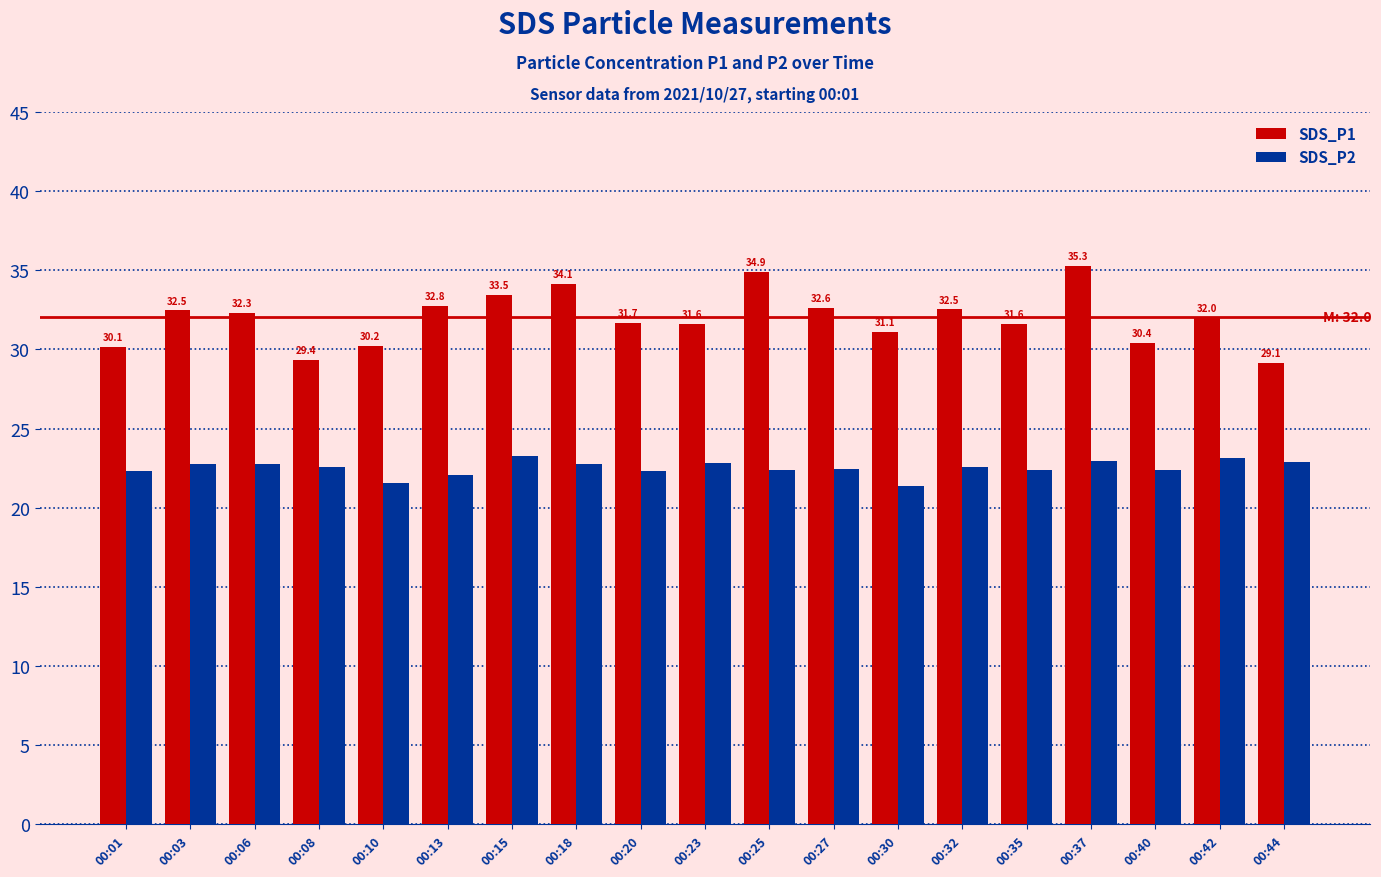

What is the difference between the SDS_P1 values at 00:35 and 00:25?

3.3